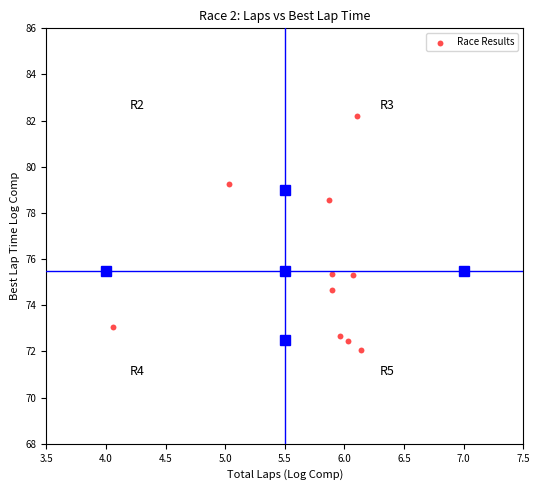

What is the range of X values (max minus min)?

2.1